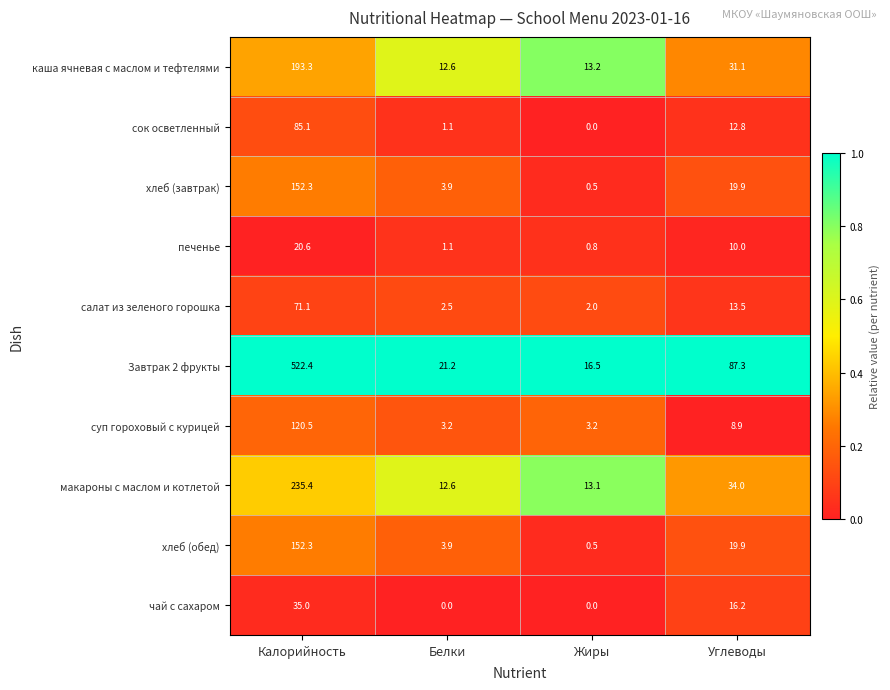

What is the greatest value displayed?

522.4